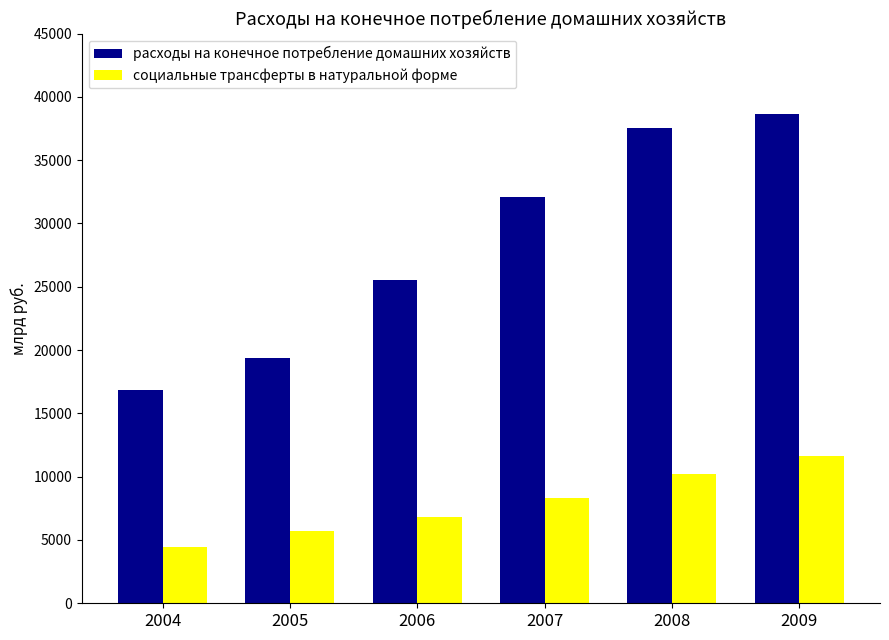

Rank the series by their average value, from highest to lowest.

расходы на конечное потребление домашних хозяйств, социальные трансферты в натуральной форме